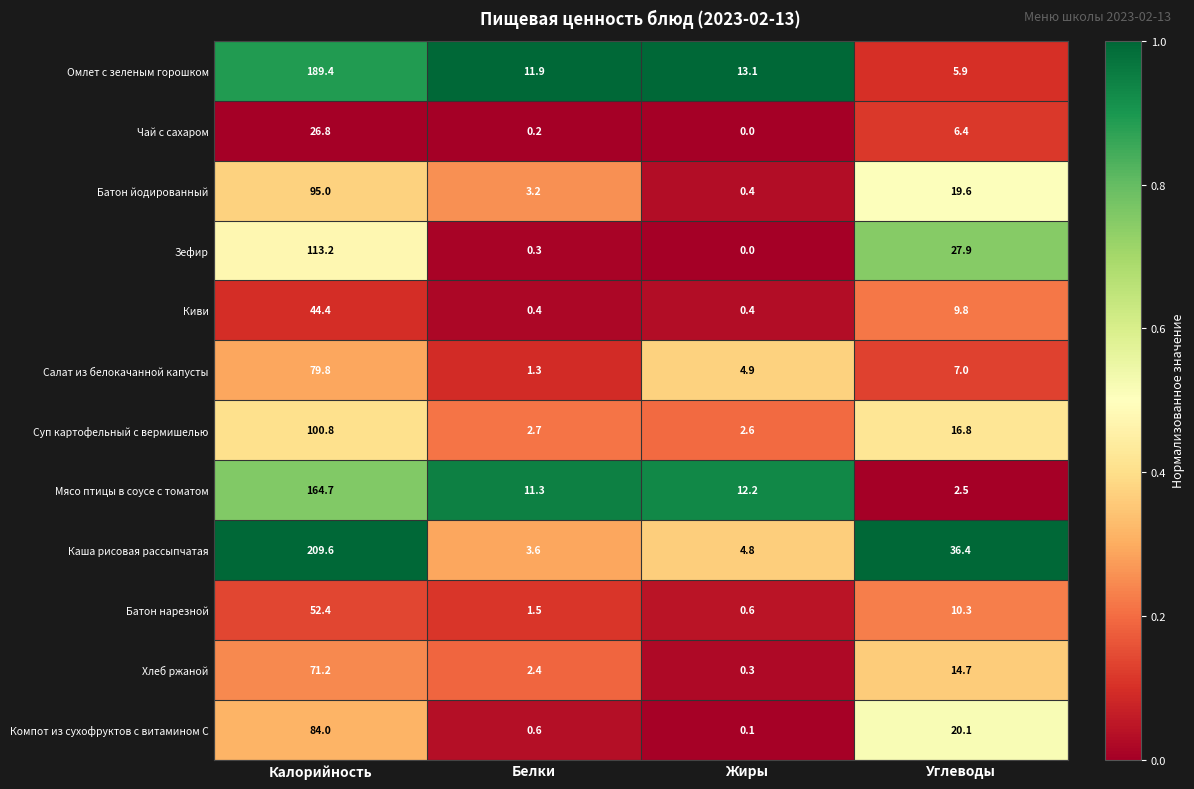

Which series has the largest range (max minus min)?

Каша рисовая рассыпчатая